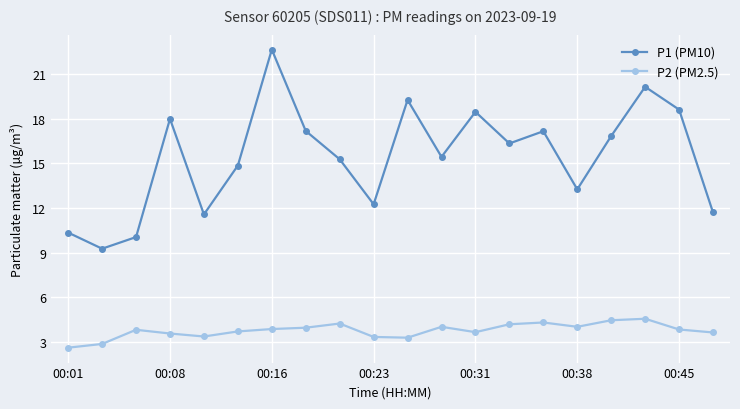

Which series has the widest spread of values?

P1 (PM10)